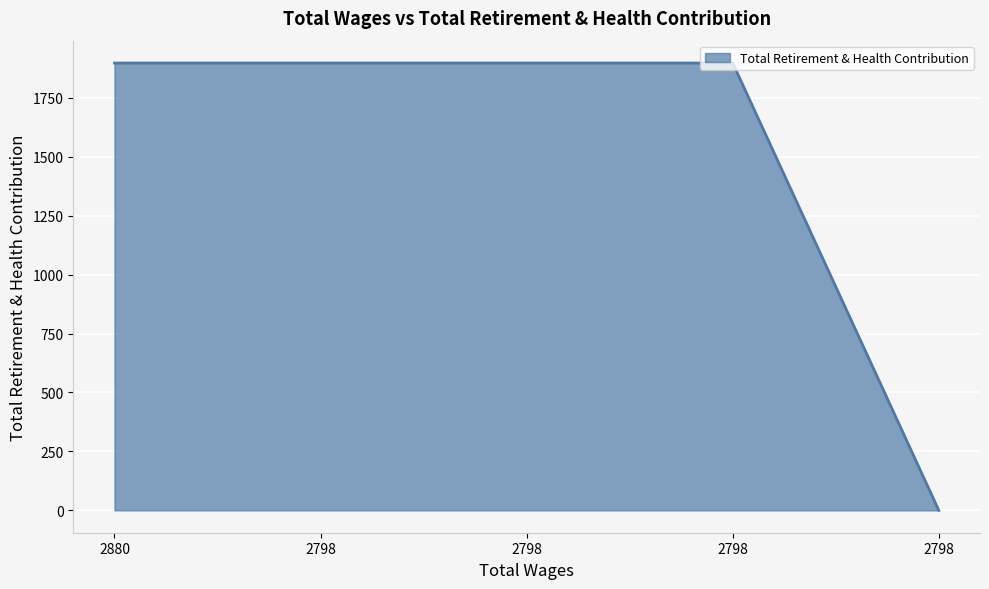

True or false: the data shows 1317 at 2798.

False